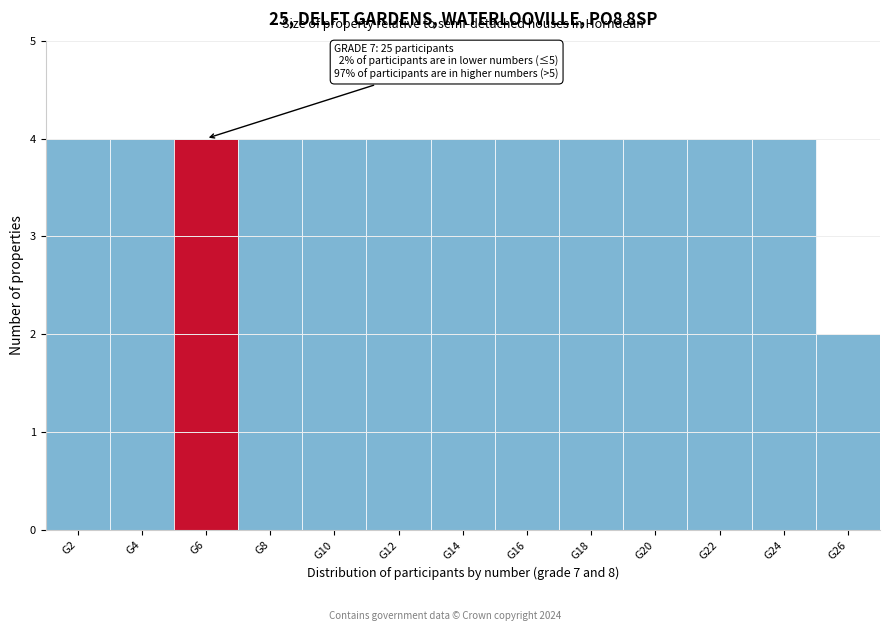

Reading left to right, list all the values displayed in this chart.

4	4	4	4	4	4	4	4	4	4	4	4	2